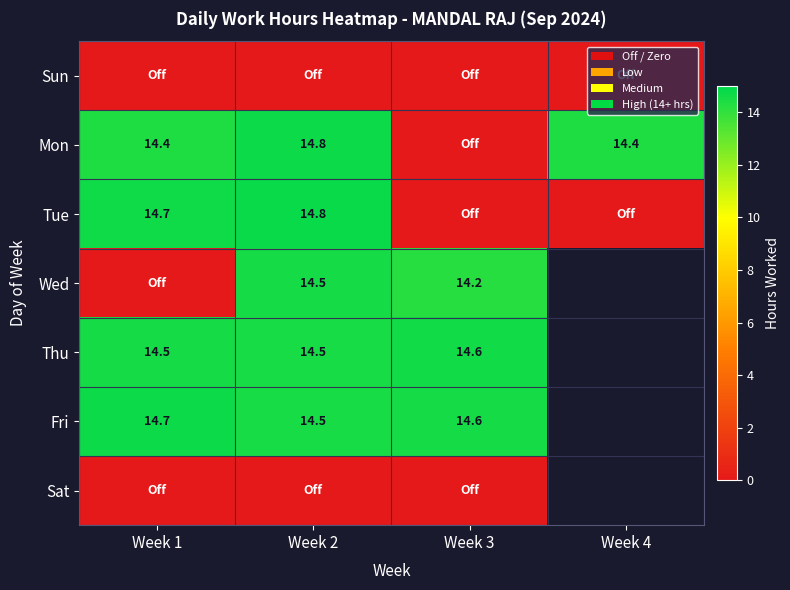

Is it true that Mon equals 14.4 at Week 4?

True